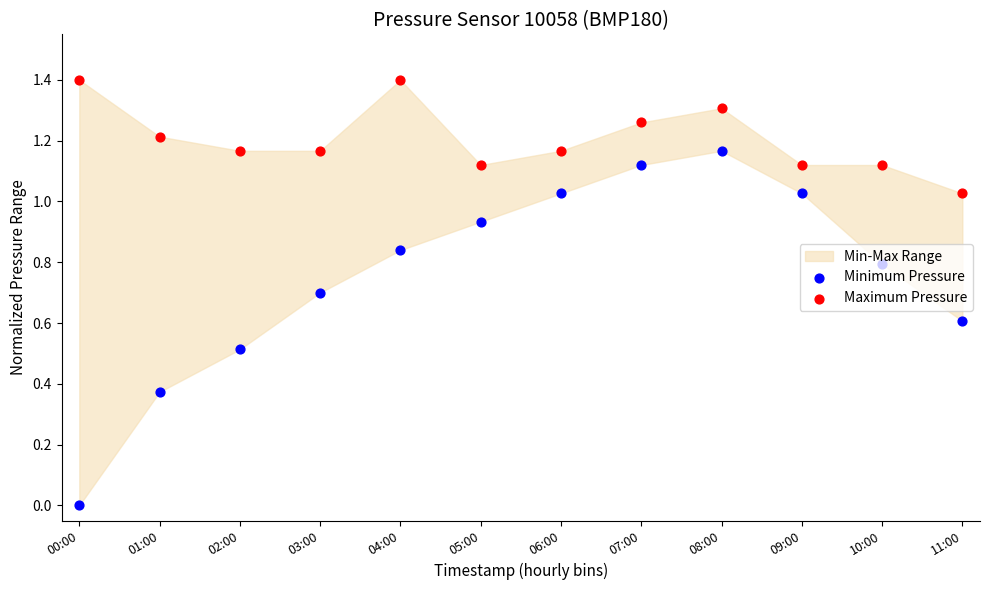

Is the value of Maximum Pressure at 04:00 greater than the value of Minimum Pressure at 11:00?

Yes